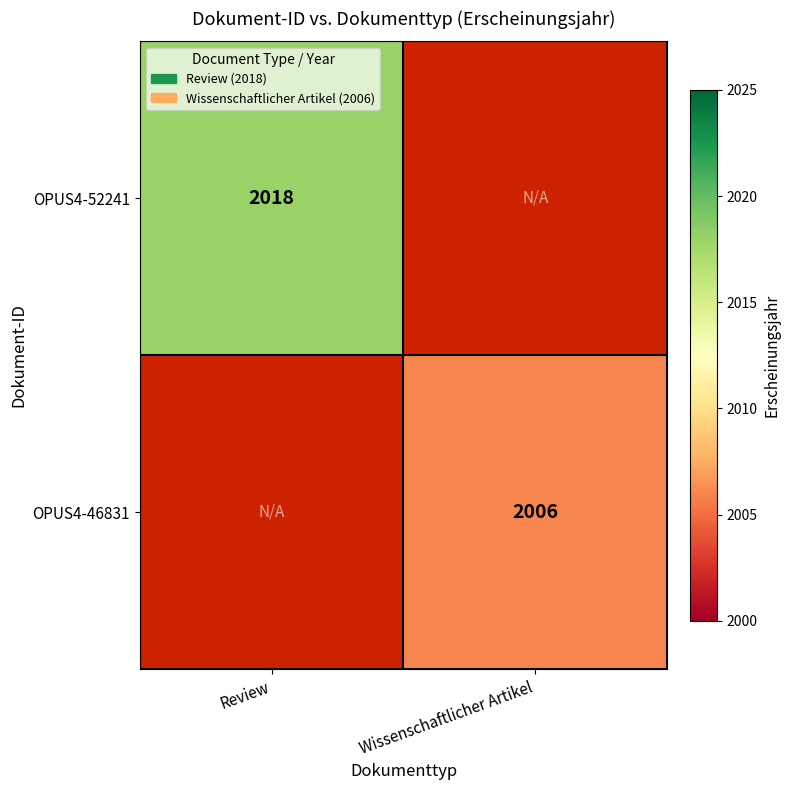

Is it true that OPUS4-52241 equals 1127.4 at Review?

False